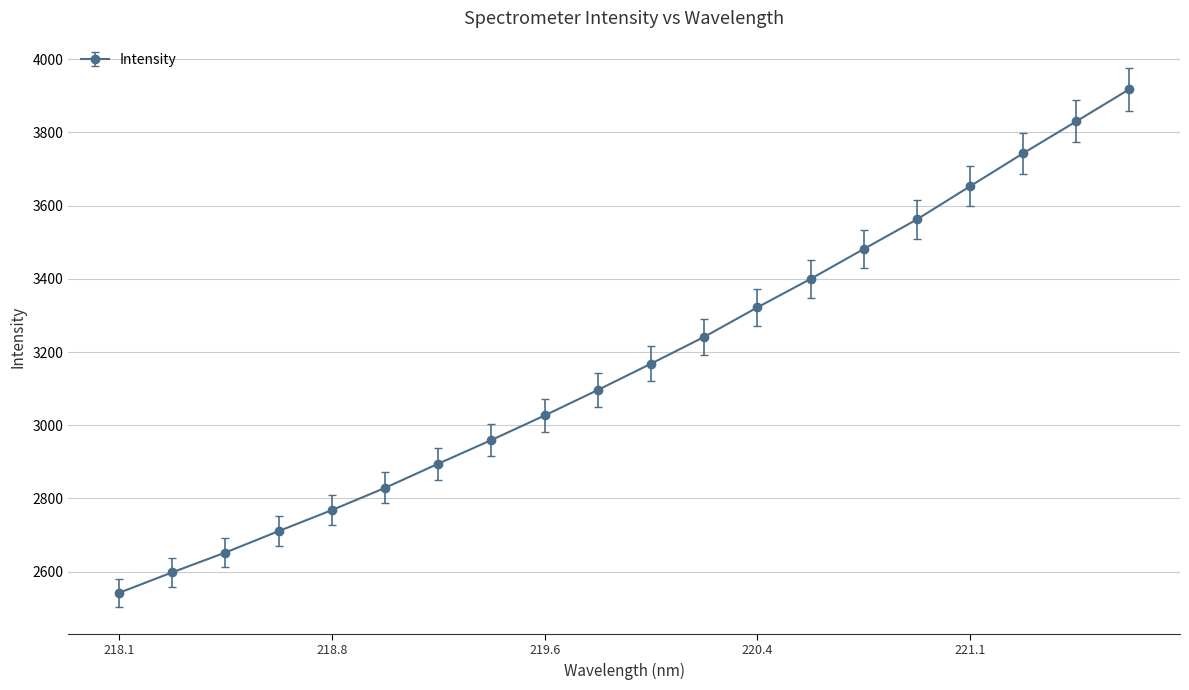

What is the difference between the maximum and minimum values?

1376.3